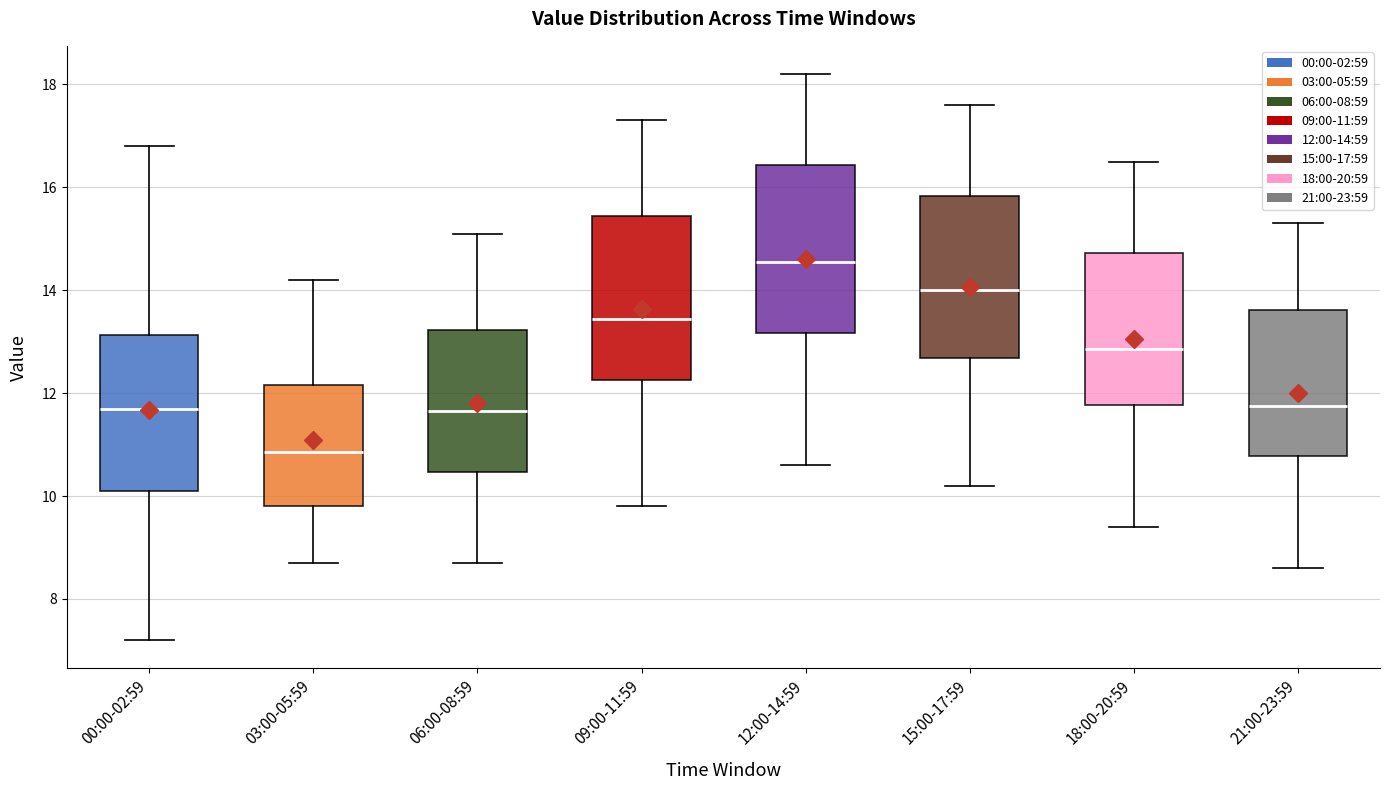

Where does the lower whisker of the box for 18:00-20:59 end on the y-axis? The values are not printed on the chart, so give them approximately, as read against the axis.

9.4